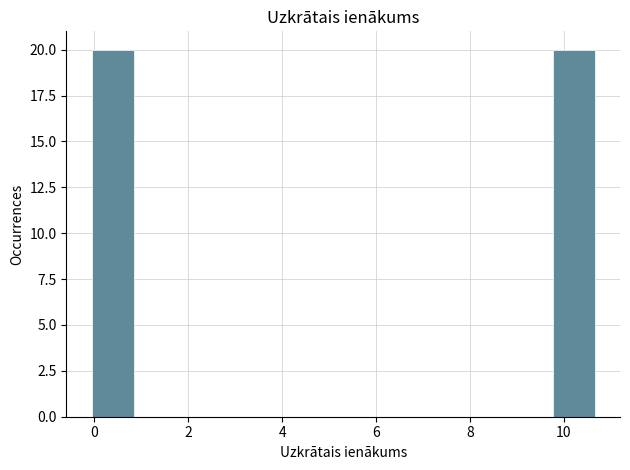

Reading left to right, transcribe this chart: for each bar, give the range it covers on the x-axis and its height. Neither the bar edges nor the heights are printed on the chart, so give them approximately, as read against the axes.

0.0 to 0.8: 20
0.8 to 1.8: 0
1.8 to 2.6: 0
2.6 to 3.6: 0
3.6 to 4.4: 0
4.4 to 5.4: 0
5.4 to 6.2: 0
6.2 to 7.0: 0
7.0 to 8.0: 0
8.0 to 8.8: 0
8.8 to 9.8: 0
9.8 to 10.6: 20